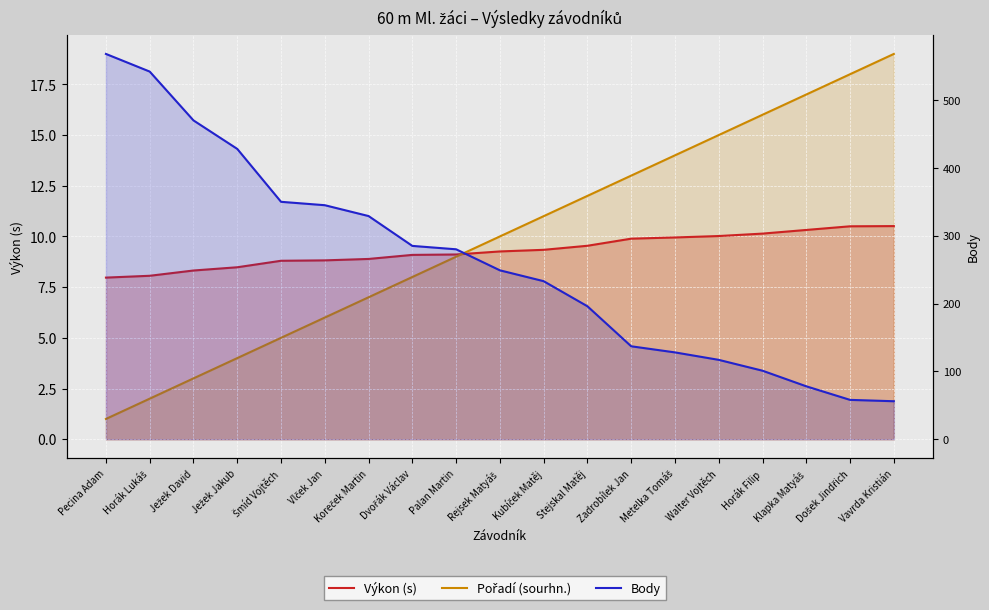

Reading left to right, extract all data points from this chart.

Výkon (s): 8.0	8.1	8.3	8.5	8.8	8.8	8.9	9.1	9.1	9.3	9.3	9.5	9.9	9.9	10.0	10.1	10.3	10.5	10.5
Pořadí (sourhn.): 1.0	2.0	3.0	4.0	5.0	6.0	7.0	8.0	9.0	10.0	11.0	12.0	13.0	14.0	15.0	16.0	17.0	18.0	19.0
Body: 568.0	542.0	470.0	428.0	350.0	345.0	329.0	285.0	280.0	249.0	233.0	196.0	137.0	128.0	117.0	101.0	78.0	58.0	56.0